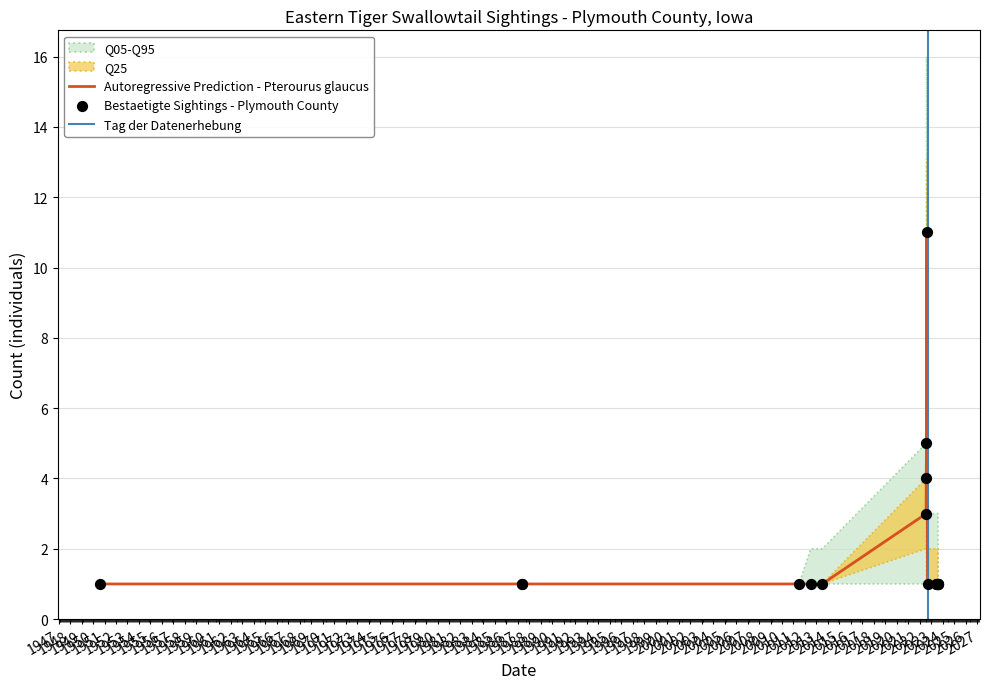

Which series contains the highest Y value?

Q05_upper